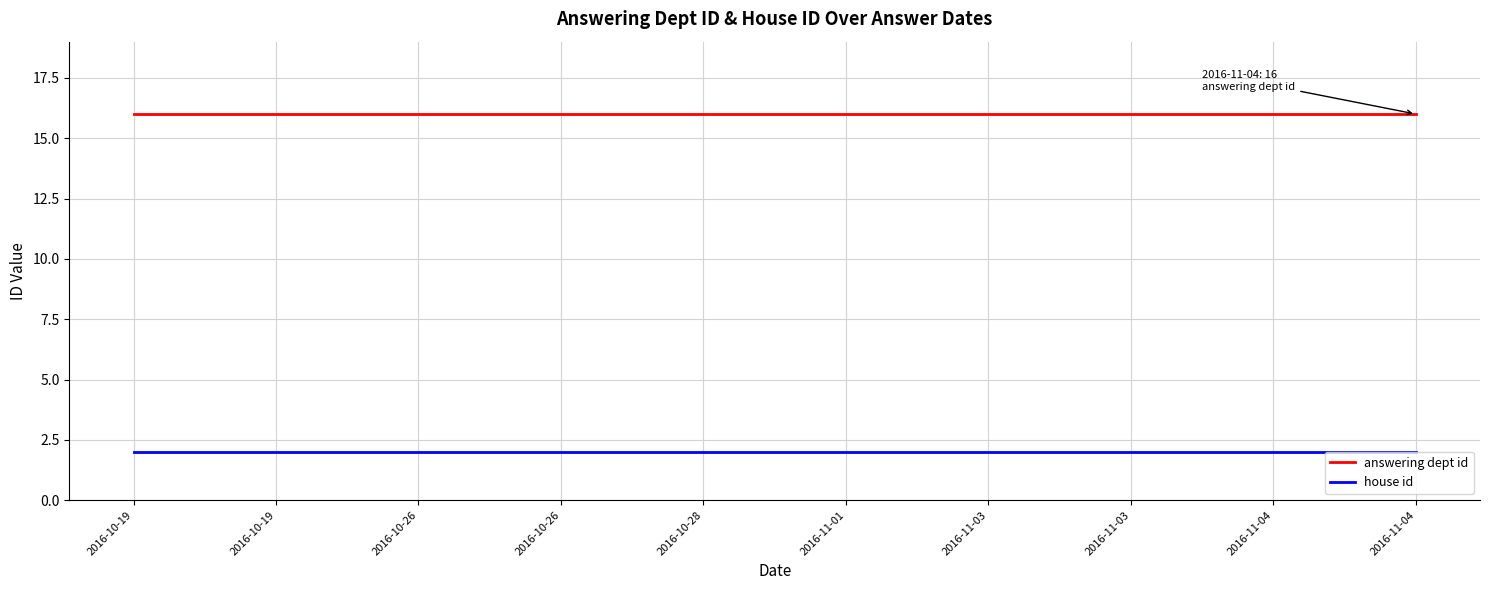

What are all the series names shown in the legend?

answering dept id, house id